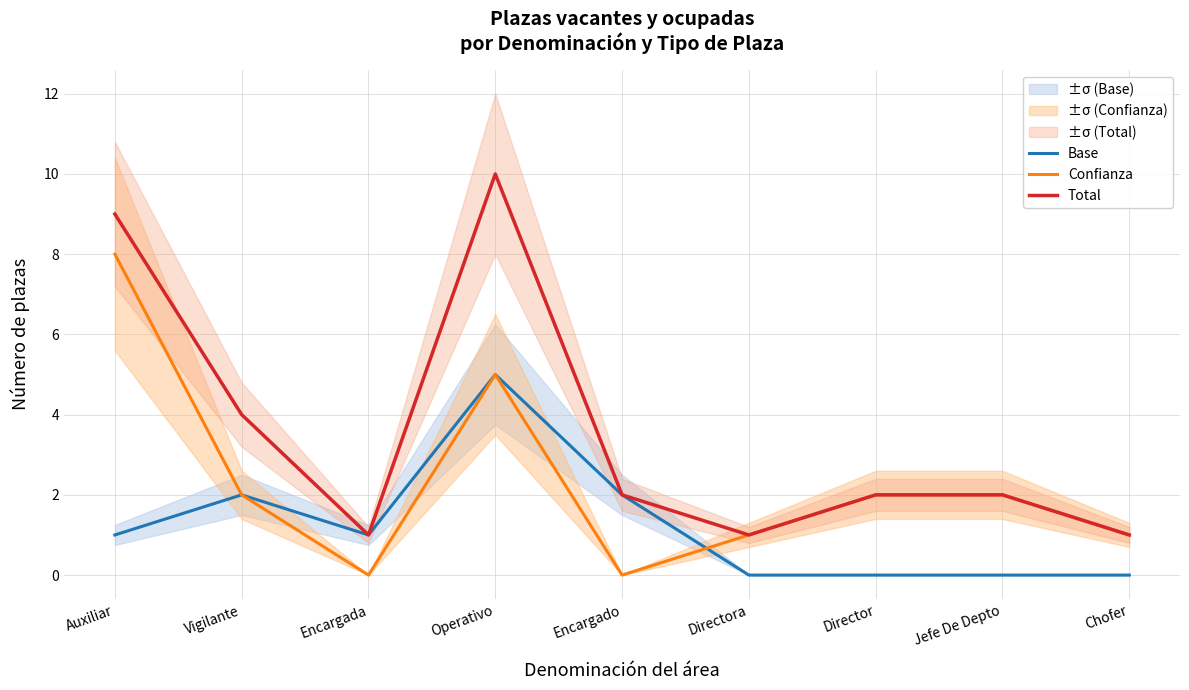

What is the difference between the Confianza values at Director and Encargada?

2